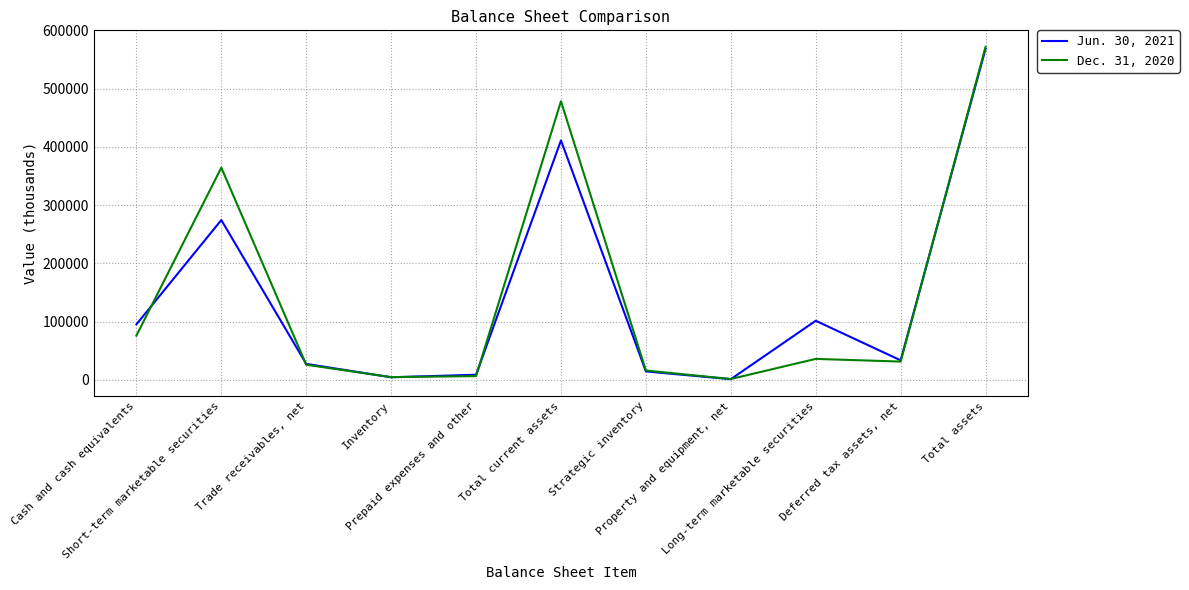

At which label does Dec. 31, 2020 reach its peak?

Total assets